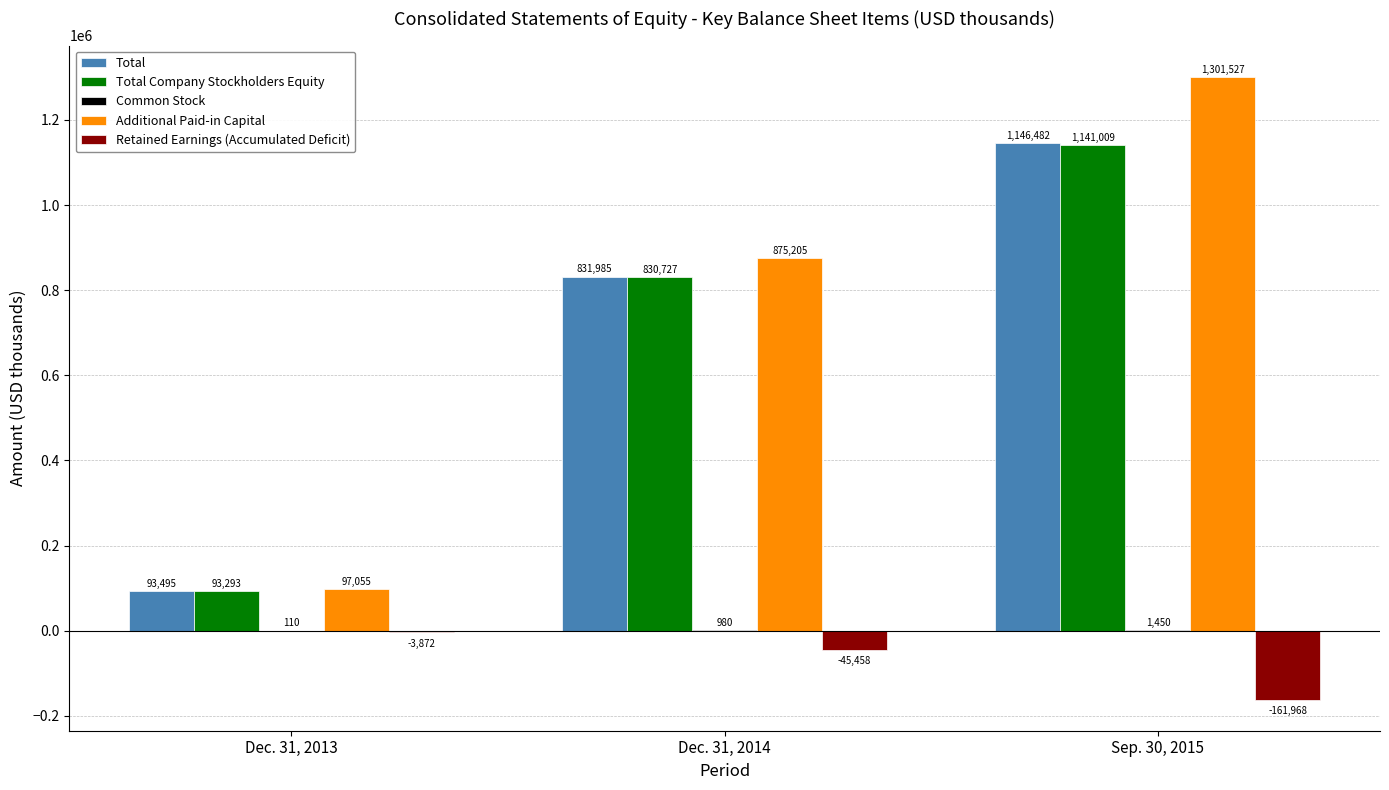

The value of Total at Dec. 31, 2014 is 1291705. True or false?

False